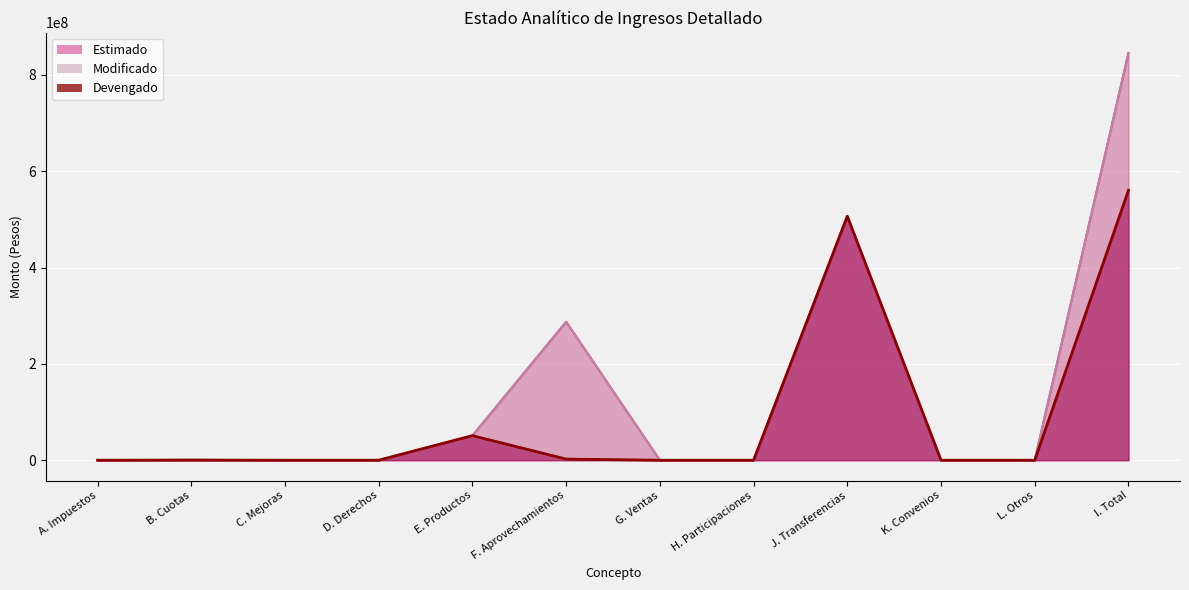

The Estimado series shows 519119115.9 at B. Cuotas. True or false?

False